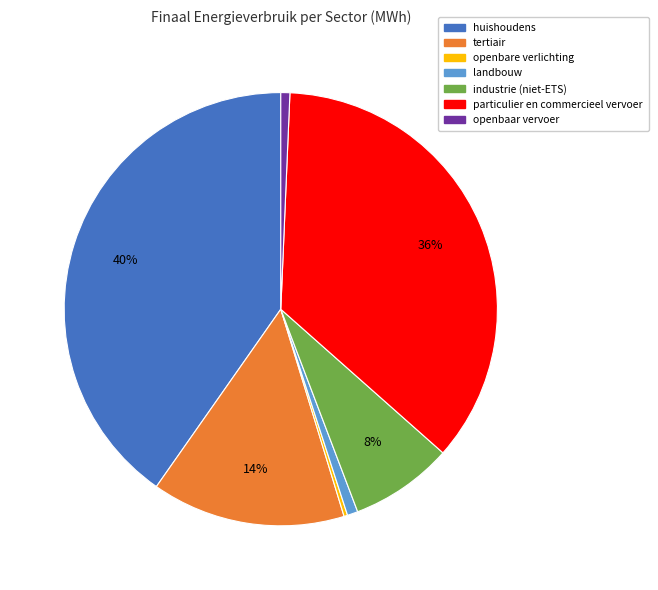

What is the largest slice in the pie chart?

huishoudens